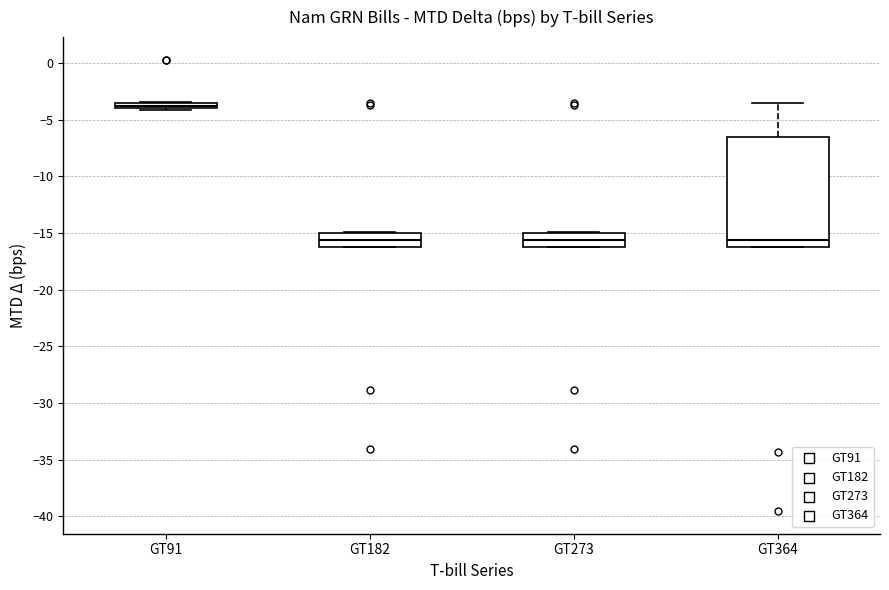

Where does the upper whisker of the box for GT364 end on the y-axis? The values are not printed on the chart, so give them approximately, as read against the axis.

-3.5